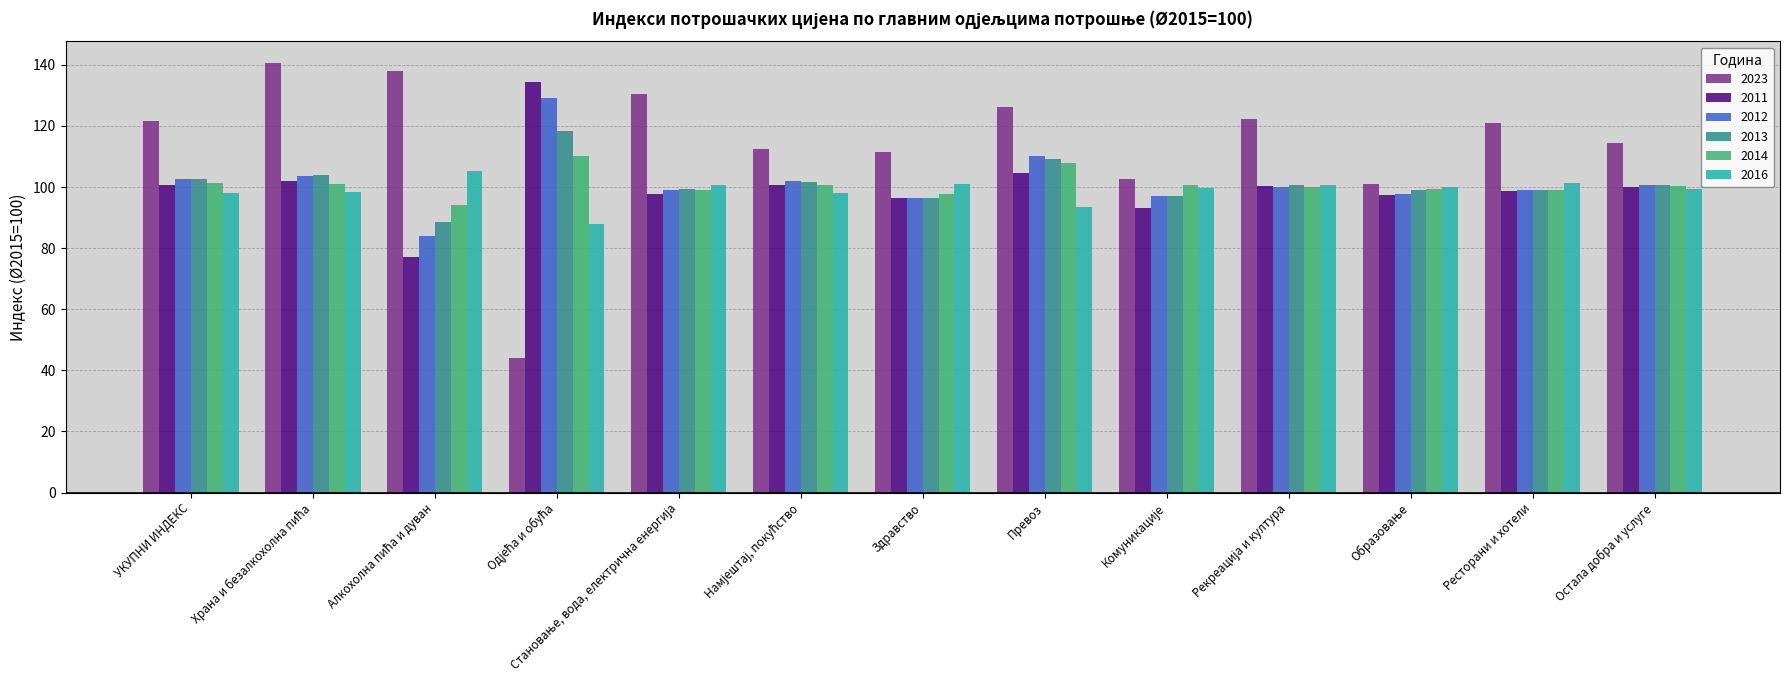

What is the difference between the maximum and second lowest values in the 2016 series?

12.0